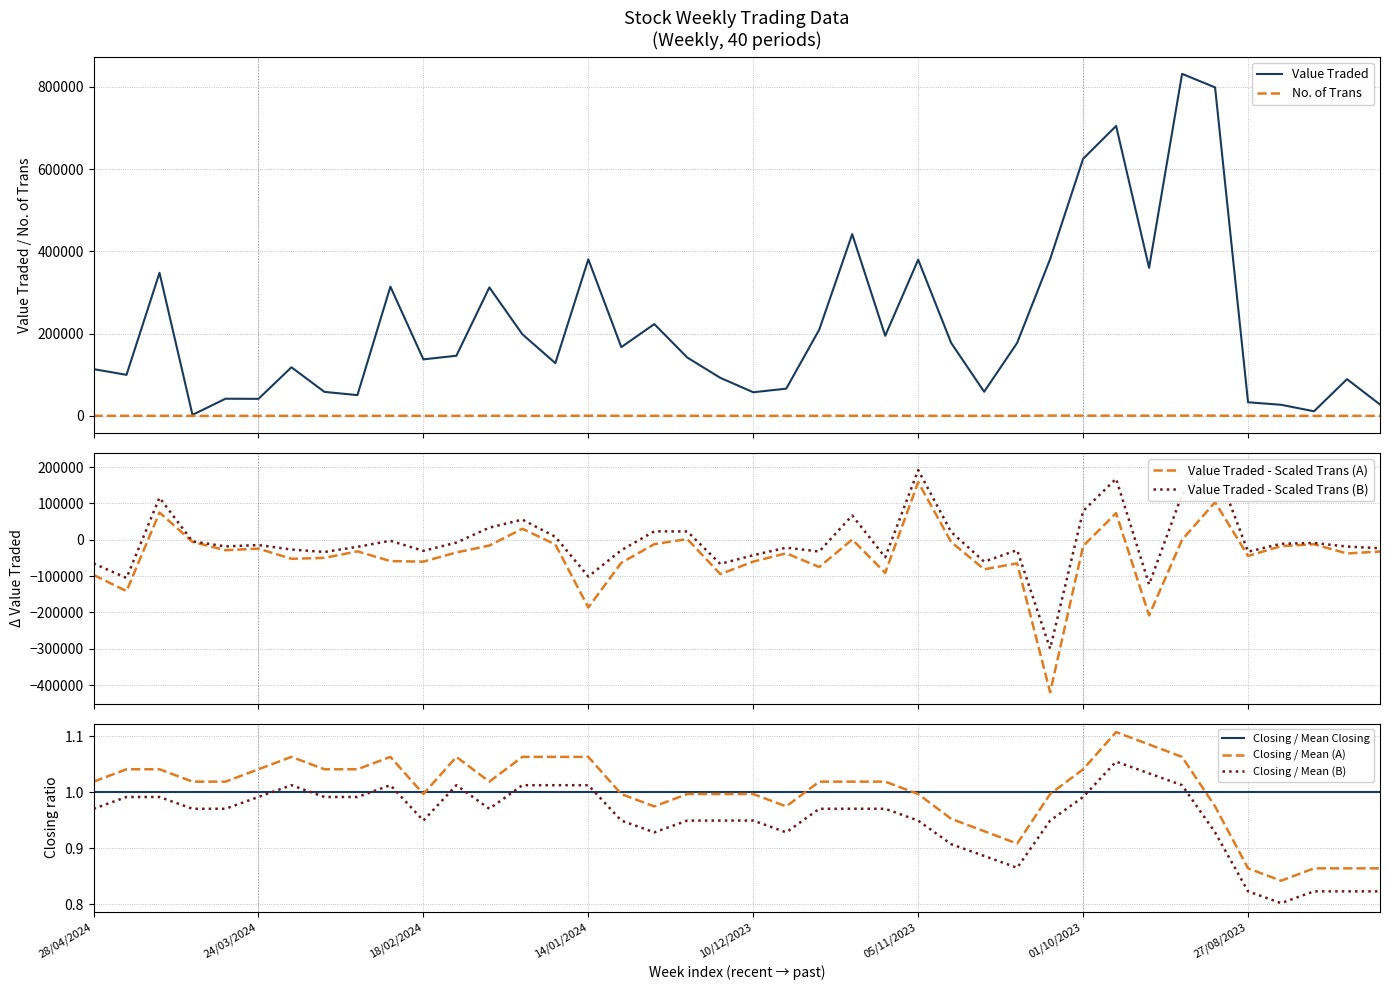

At which category is the sum across all series the highest?

10/09/2023